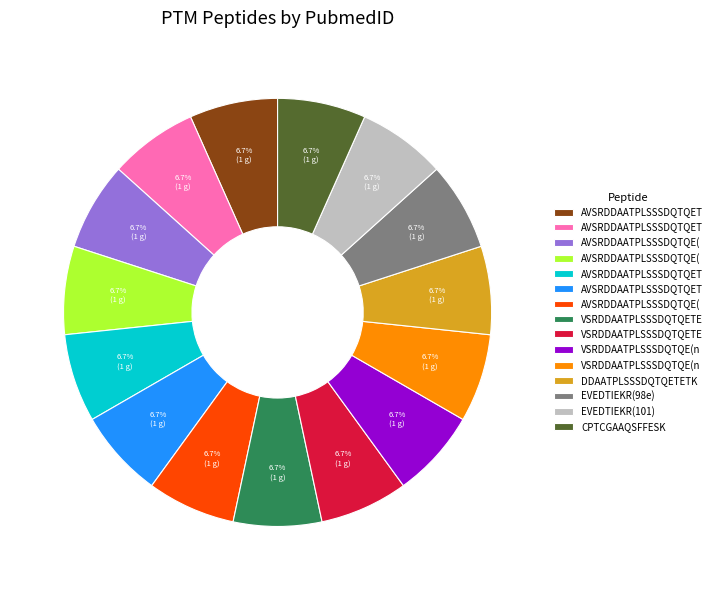

Does any single category account for the majority?

No